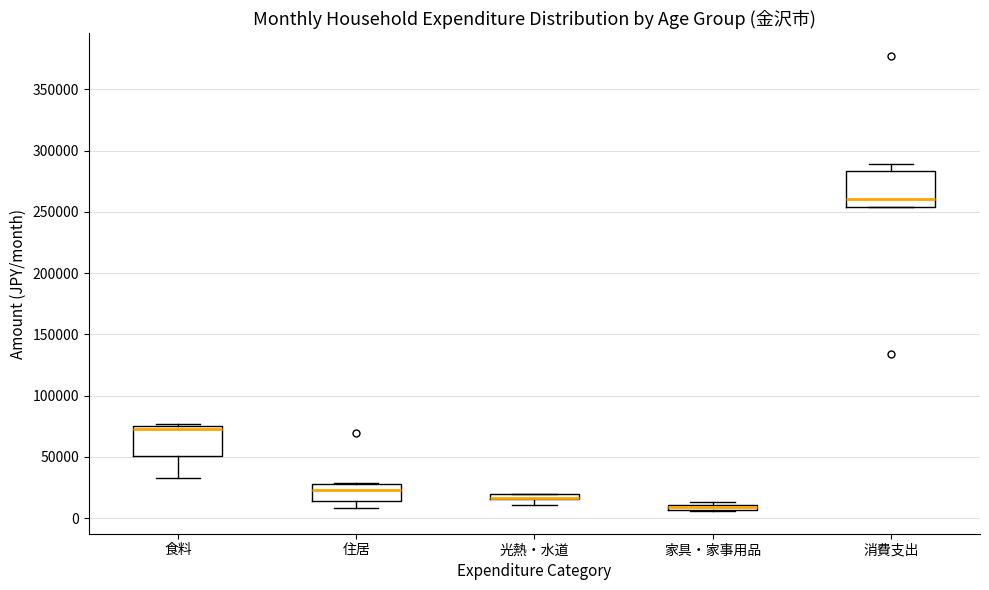

Where does the lower whisker of the box for 住居 end on the y-axis? The values are not printed on the chart, so give them approximately, as read against the axis.

10000